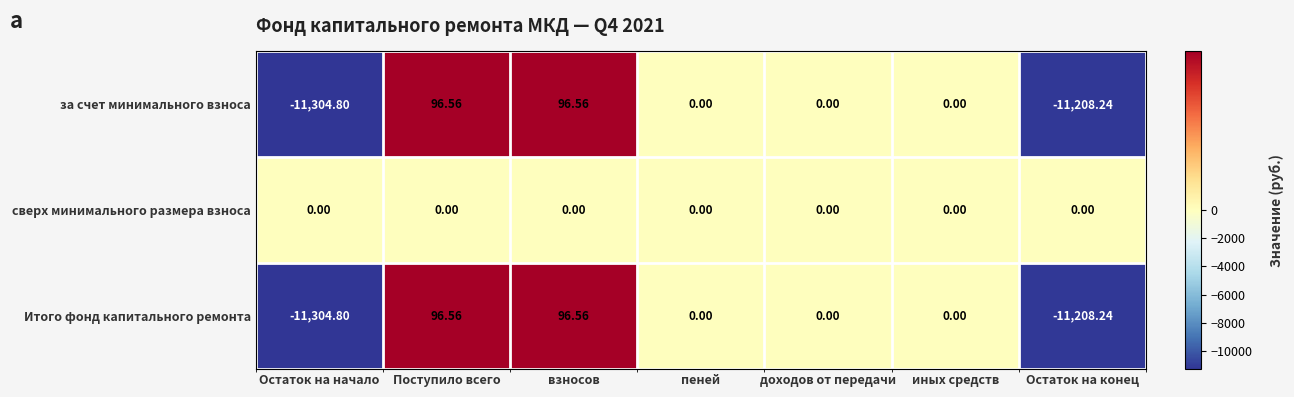

At which label does за счет минимального взноса first exceed 0?

Поступило всего